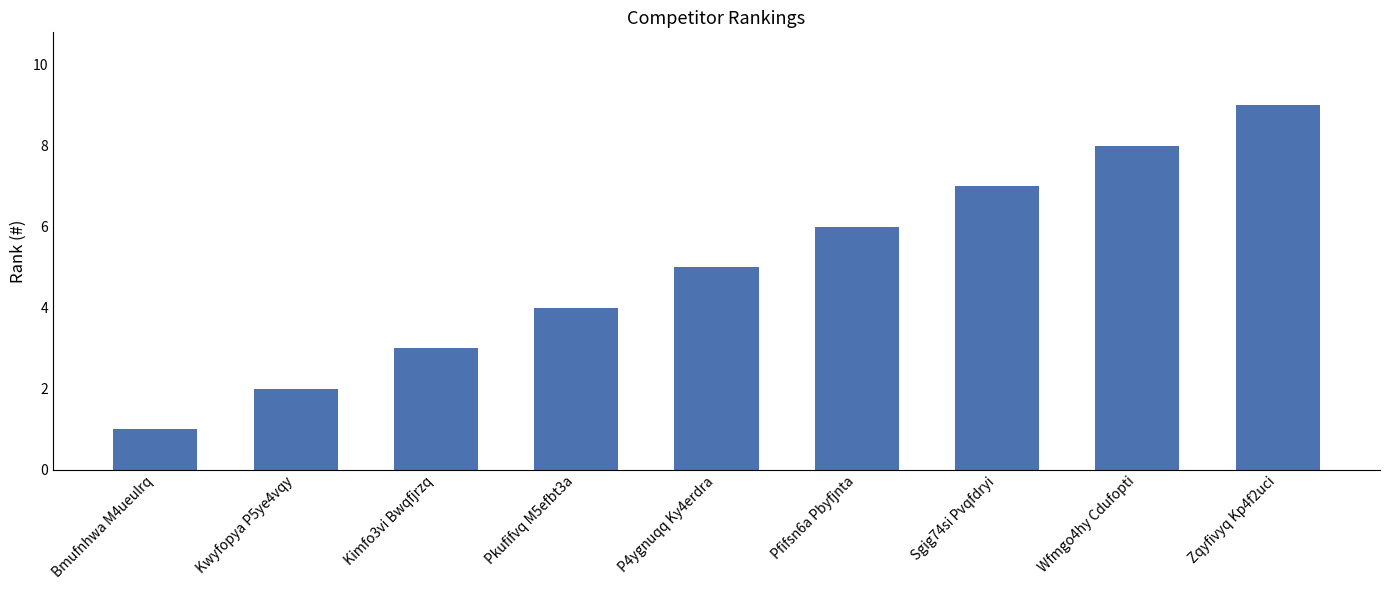

Which has a higher value, P4ygnuqq Ky4erdra or Pkufifvq M5efbt3a?

P4ygnuqq Ky4erdra